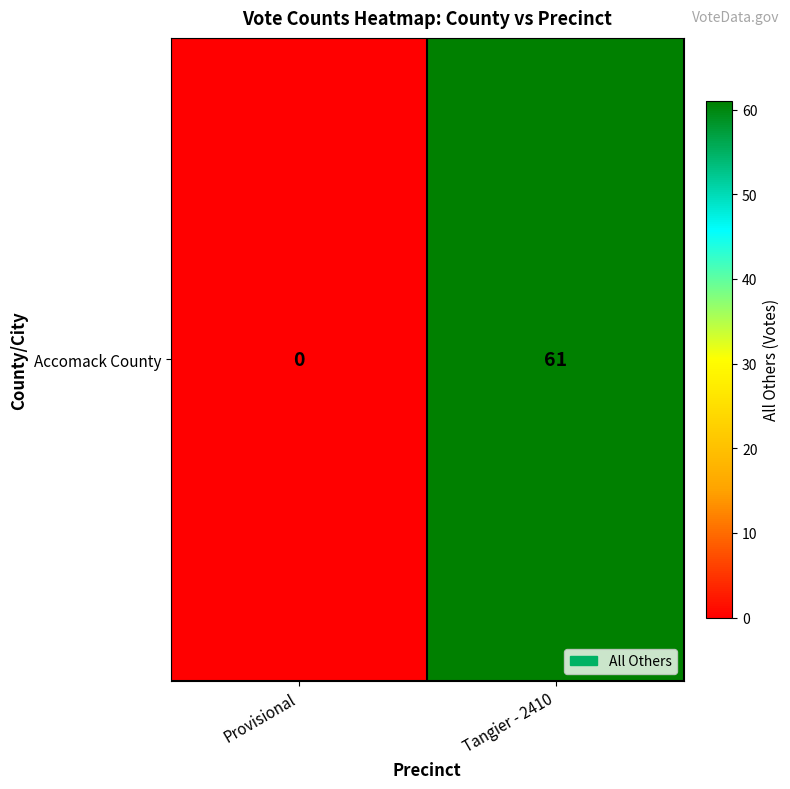

Rank the categories by value from highest to lowest.

Tangier - 2410, Provisional